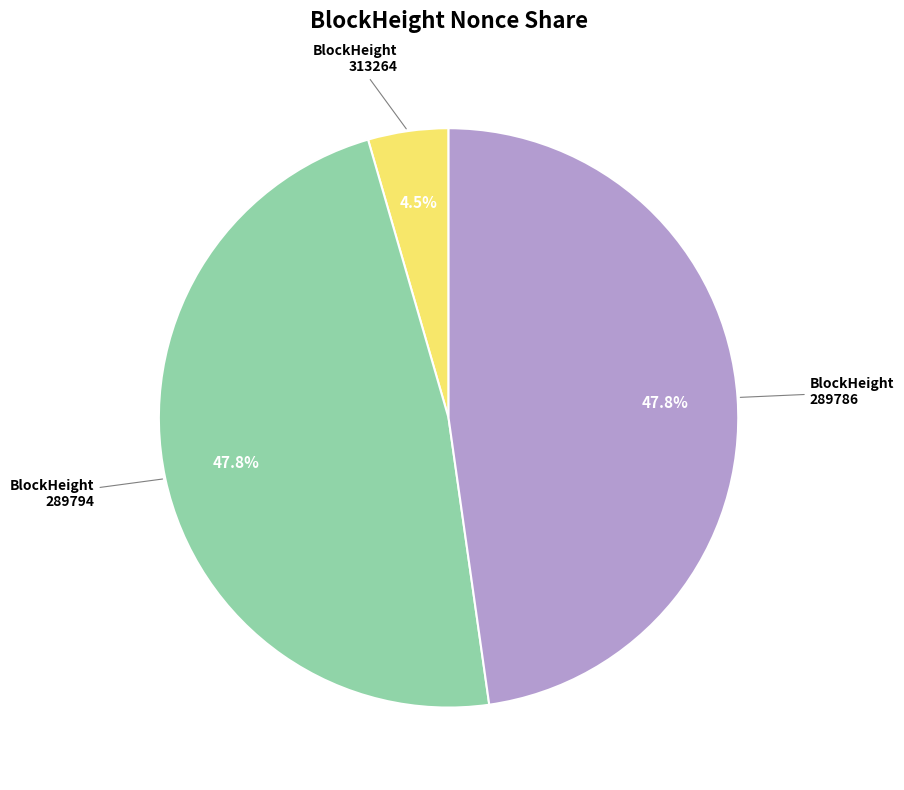

Does any single category account for the majority?

No